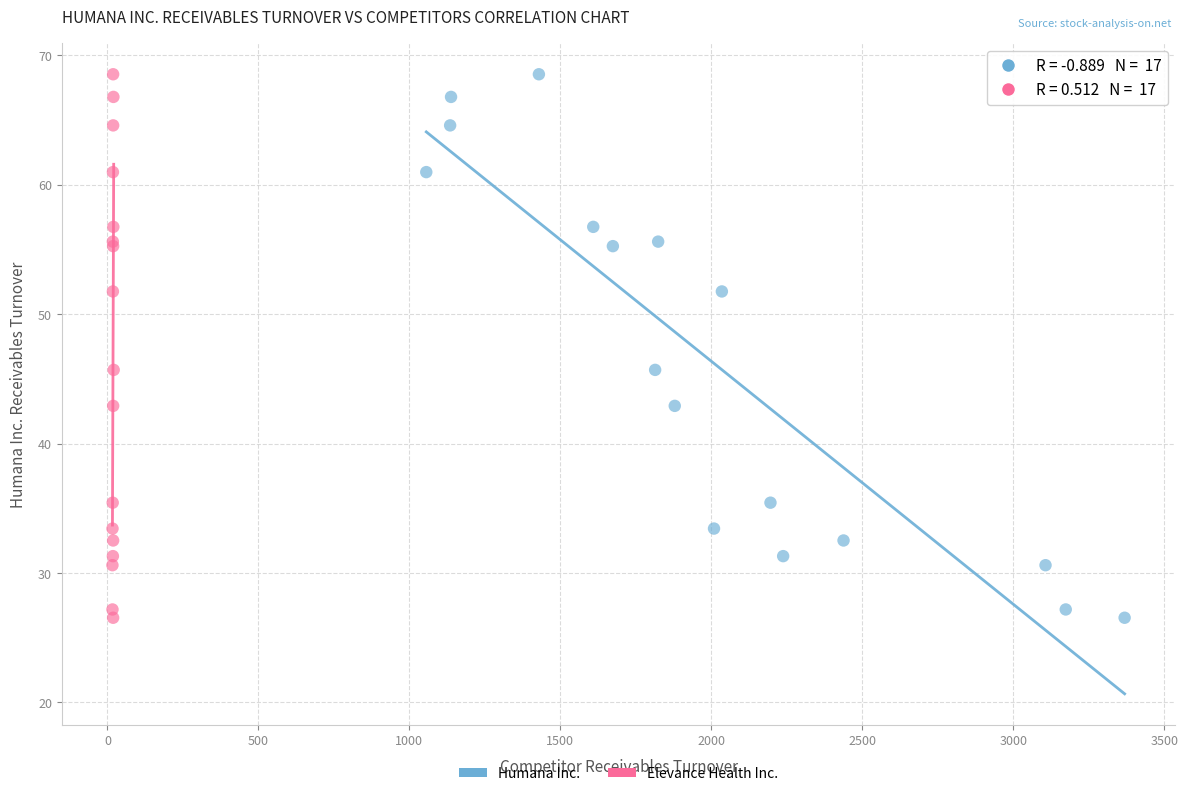

What are all the series names shown in the legend?

Humana Inc., Elevance Health Inc.